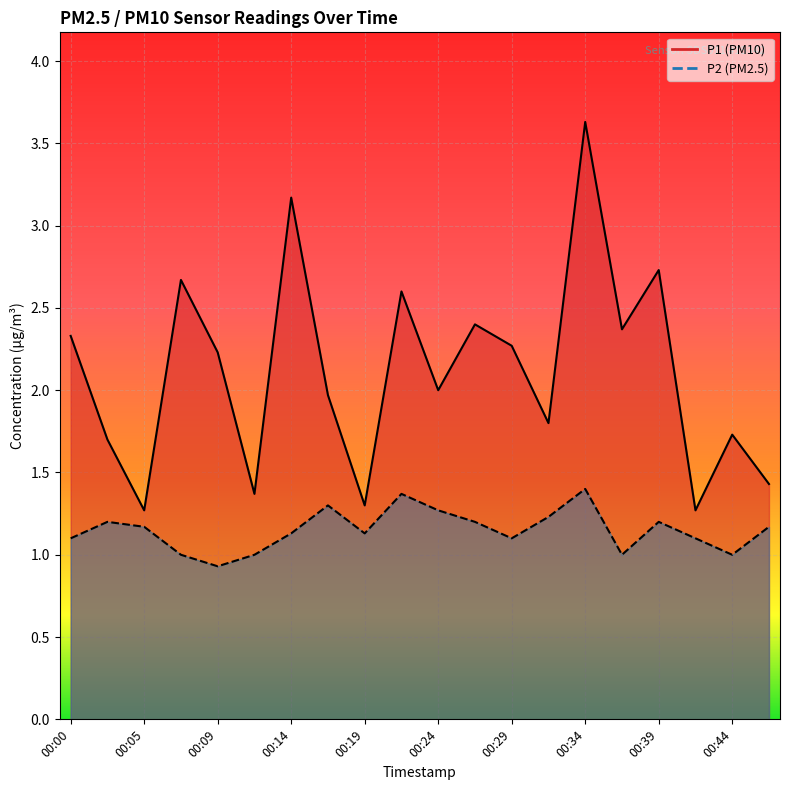

What is the value of the P2 point at the 12th from the left?

1.2